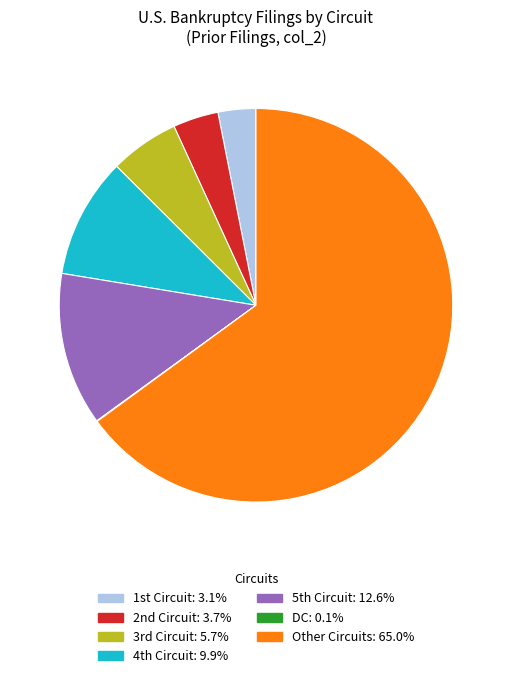

Does any single category account for the majority?

Yes